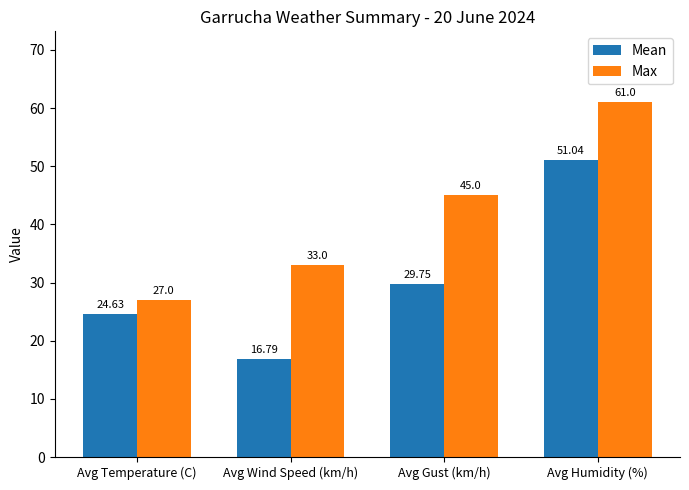

What is the total value across all series at Avg Gust (km/h)?

74.8